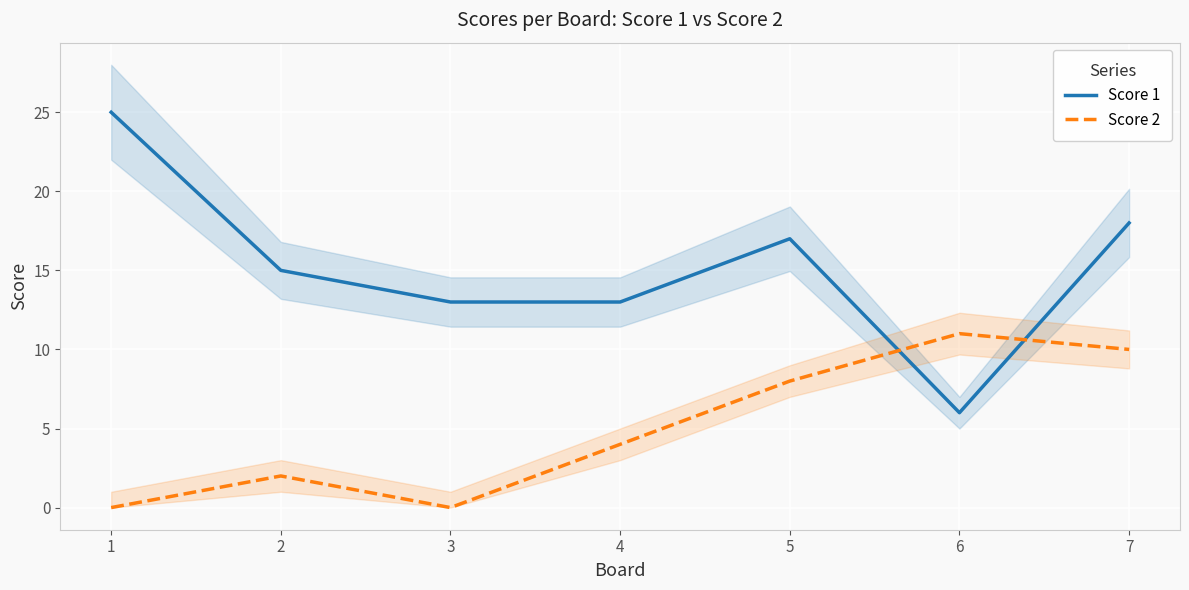

List the series in order of their overall mean, lowest first.

Score 2, Score 1